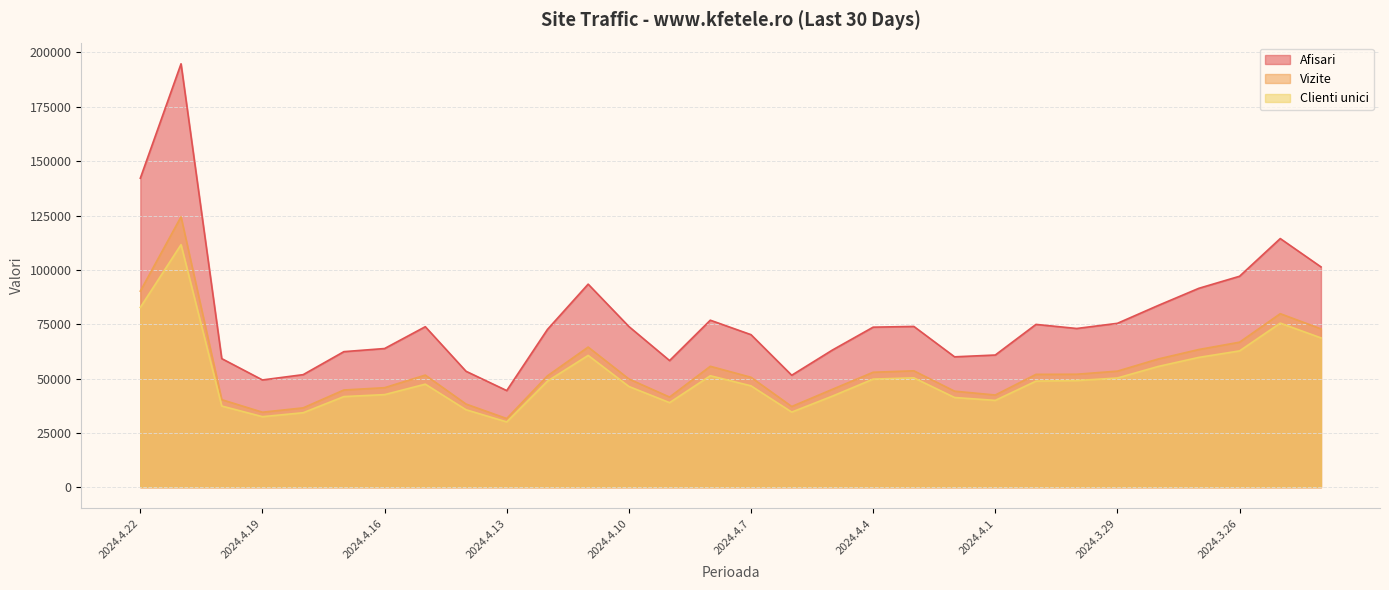

True or false: Afisari and Vizite cross at least once.

False